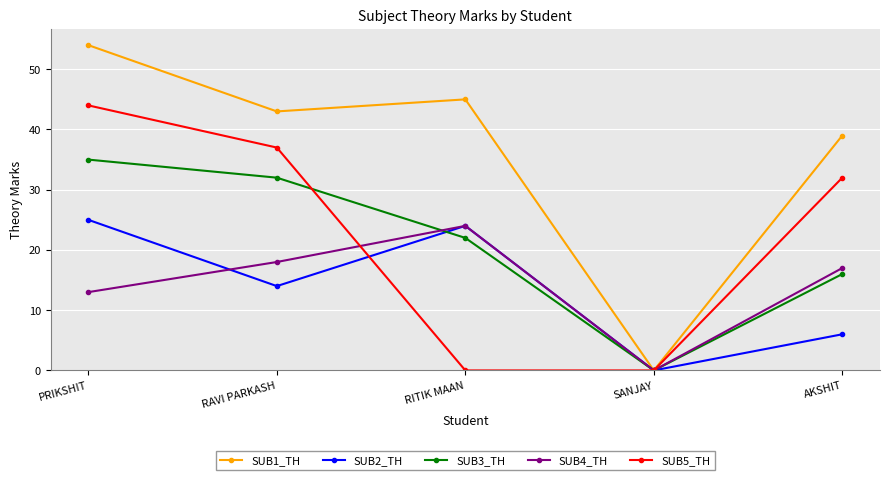

Rank the categories by SUB2_TH value from lowest to highest.

SANJAY, AKSHIT, RAVI PARKASH, RITIK MAAN, PRIKSHIT